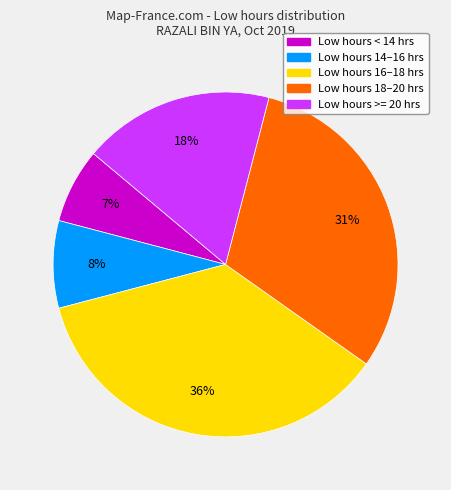

Does any single category account for the majority?

No